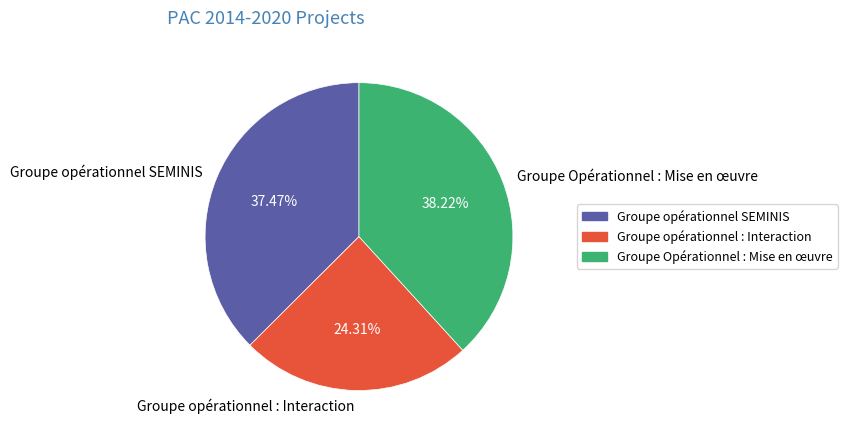

How many slices are in this pie chart?

3